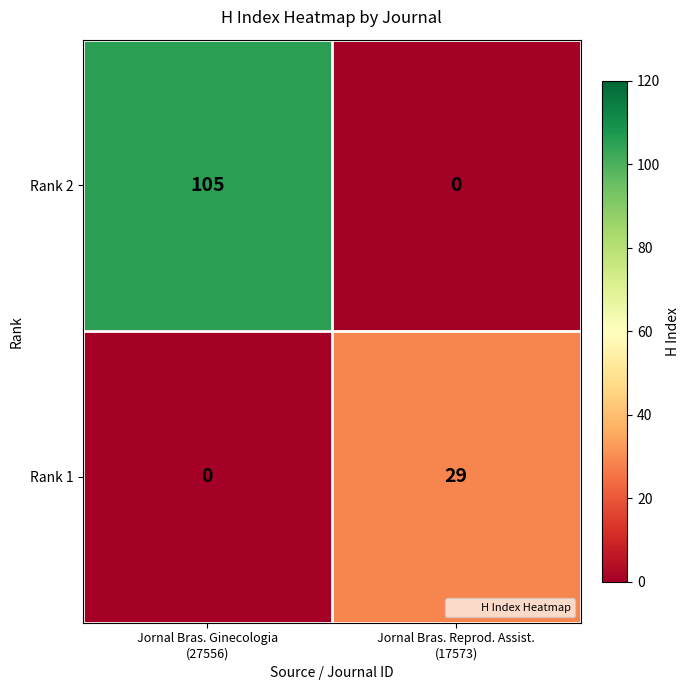

Reading right to left, what are all the values shown in this chart?

Rank 2: 0	105
Rank 1: 29	0